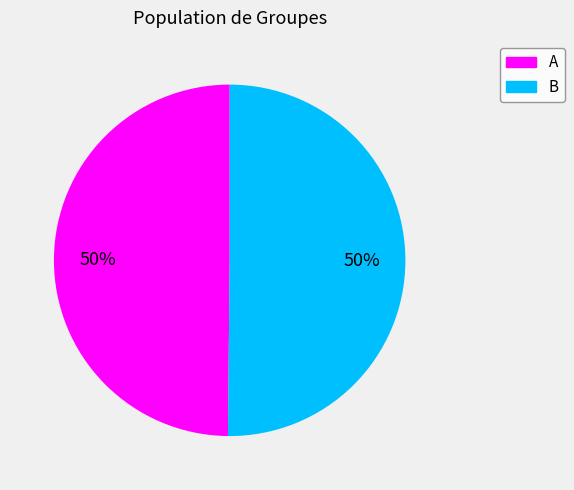

Combined, do B and A account for over 50%?

Yes